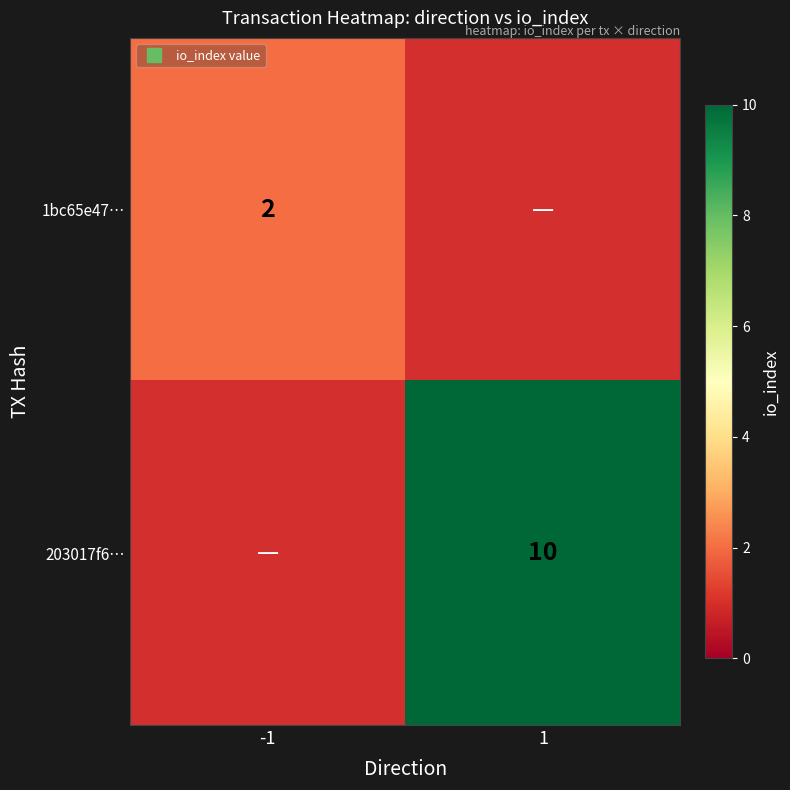

How many values in 1bc65e47… are above zero?

1